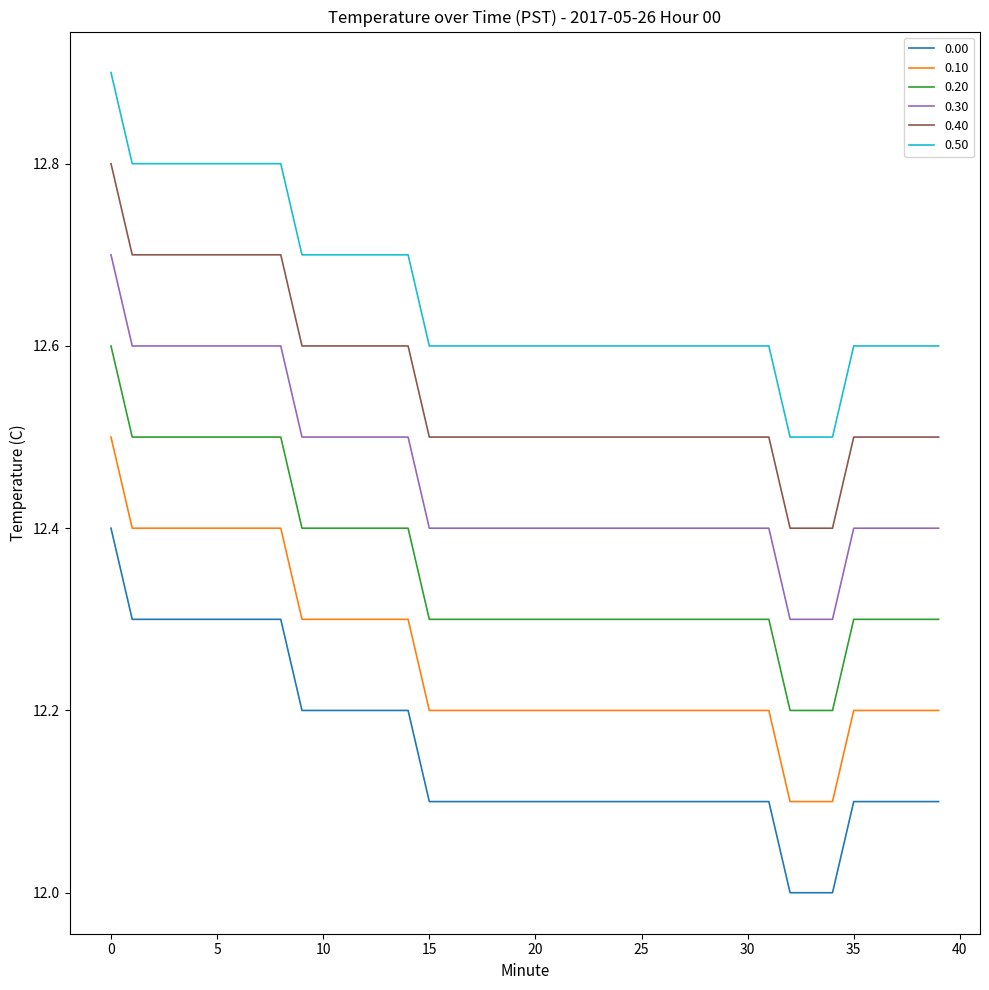

List the series in order of their peak value, lowest first.

0.00, 0.10, 0.20, 0.30, 0.40, 0.50